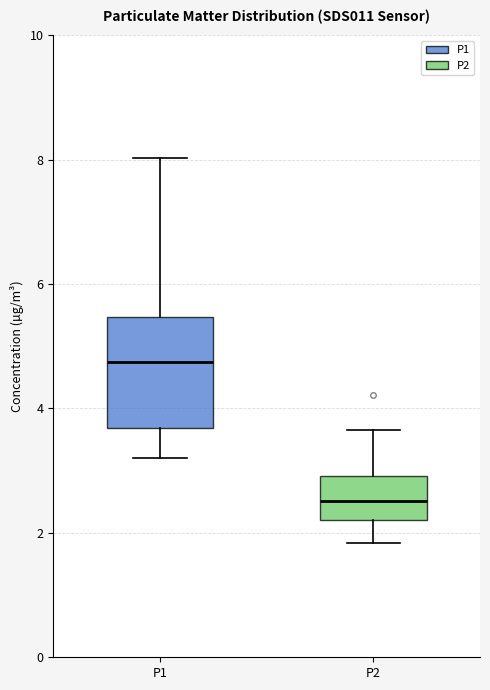

Which box has the lowest median line?

P2